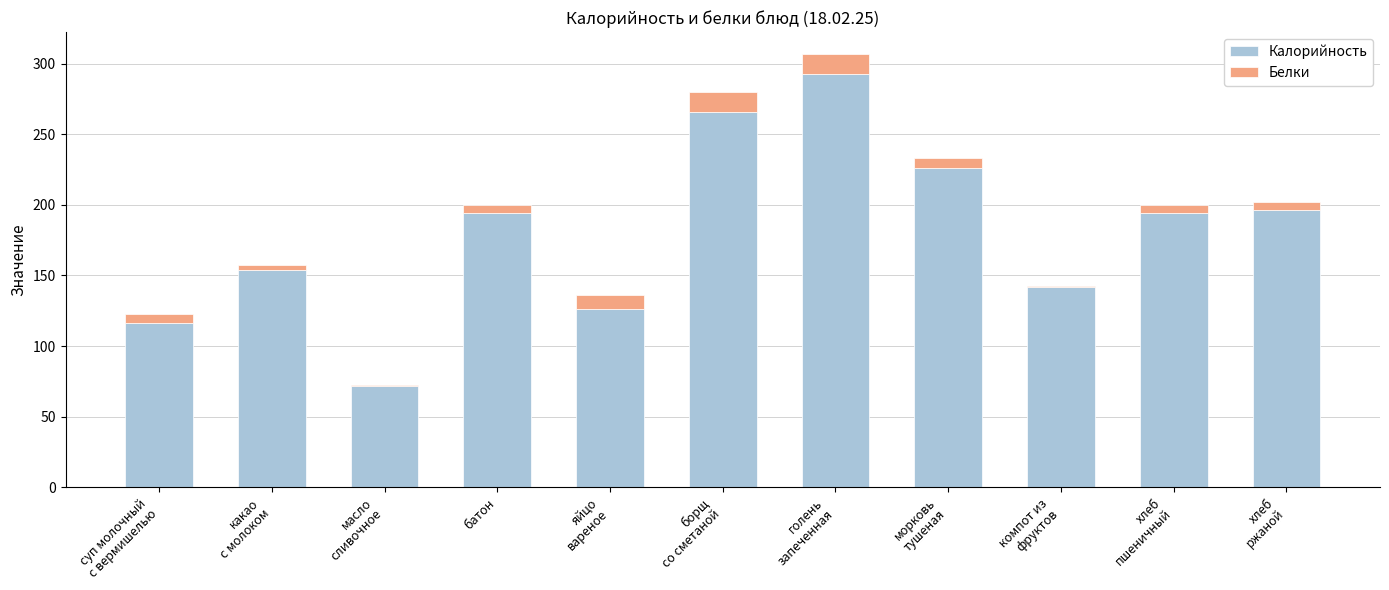

What is the total value across all series at суп молочный
с вермишелью?

123.0